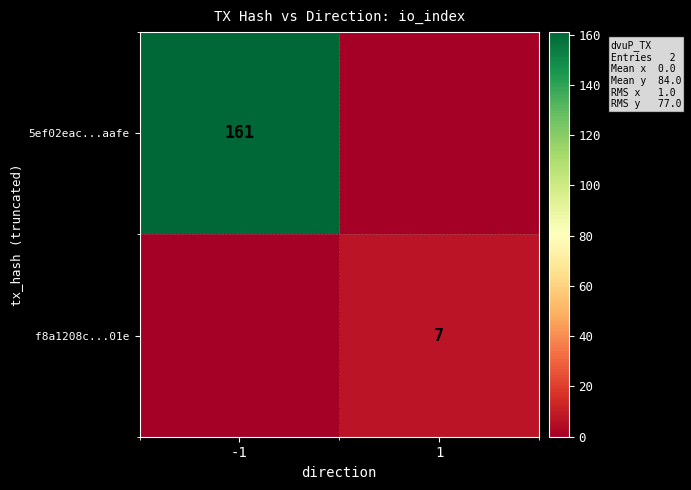

The 5ef02eac...aafe series shows 161 at -1. True or false?

True